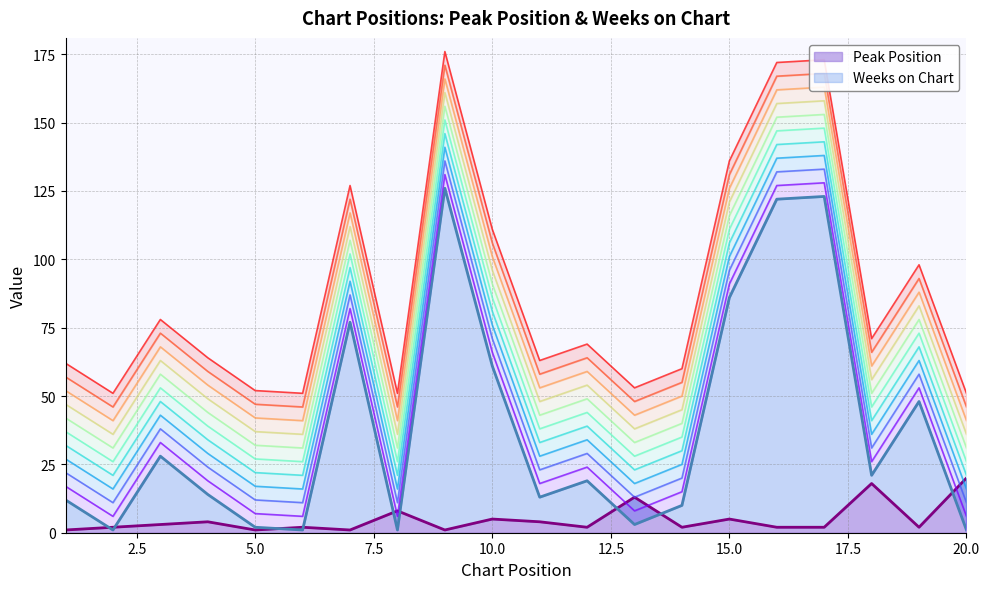

What is the sum of the Peak Position values at 11 and 7?

5